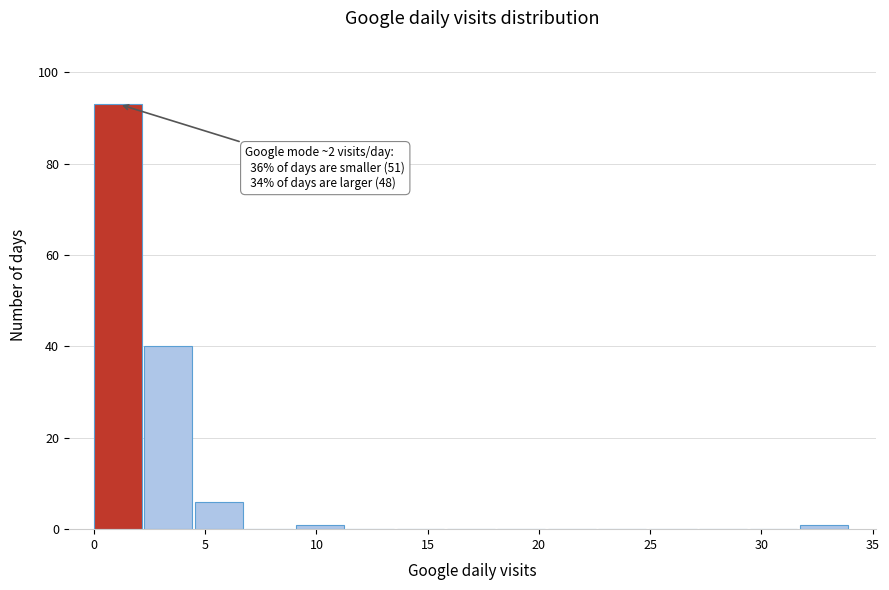

Which range on the x-axis has the tallest bar?

0.0 to 2.5